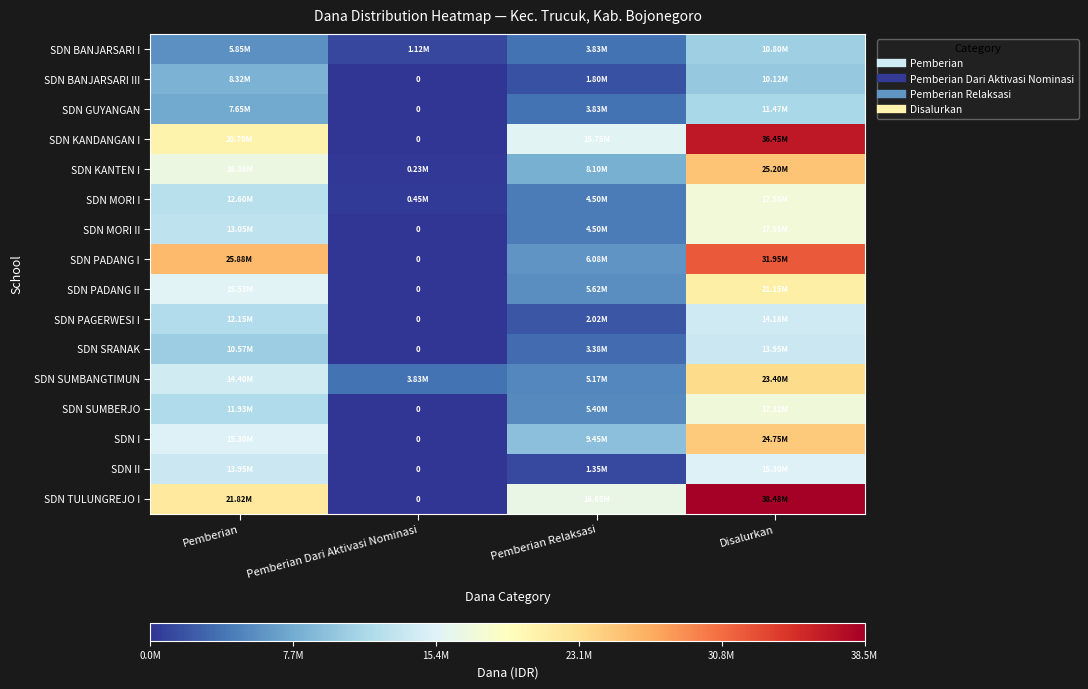

At how many categories does at least one series exceed 12788383?

3